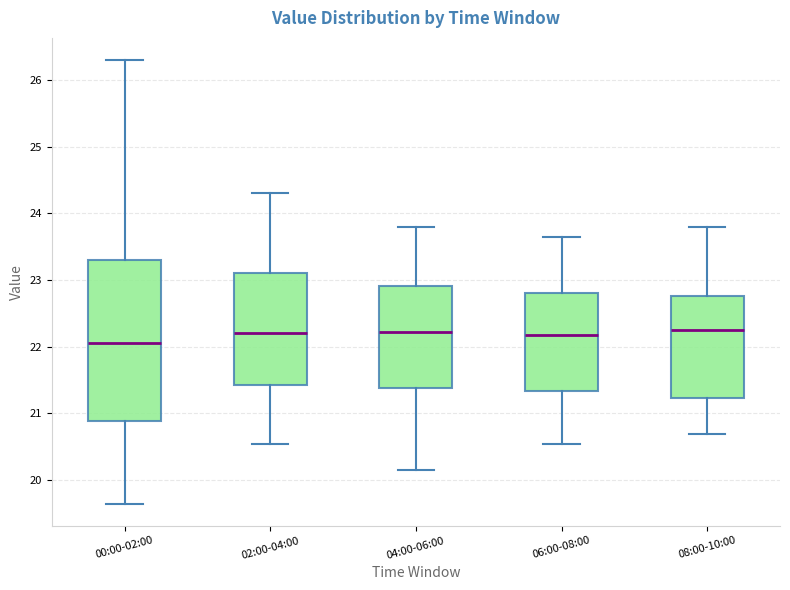

Which box has the lowest median line?

00:00-02:00